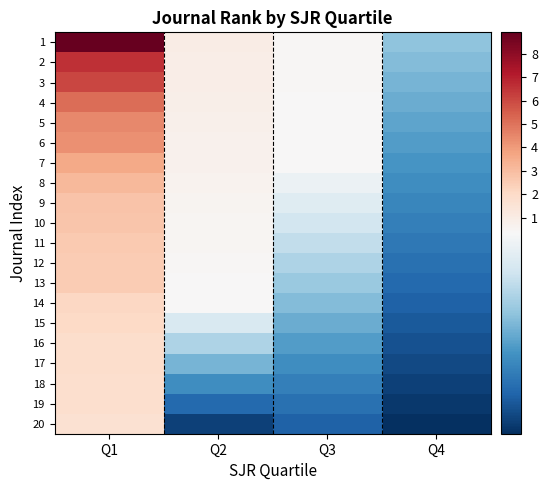

What is the spread (max minus min) of values at Q3?

0.4